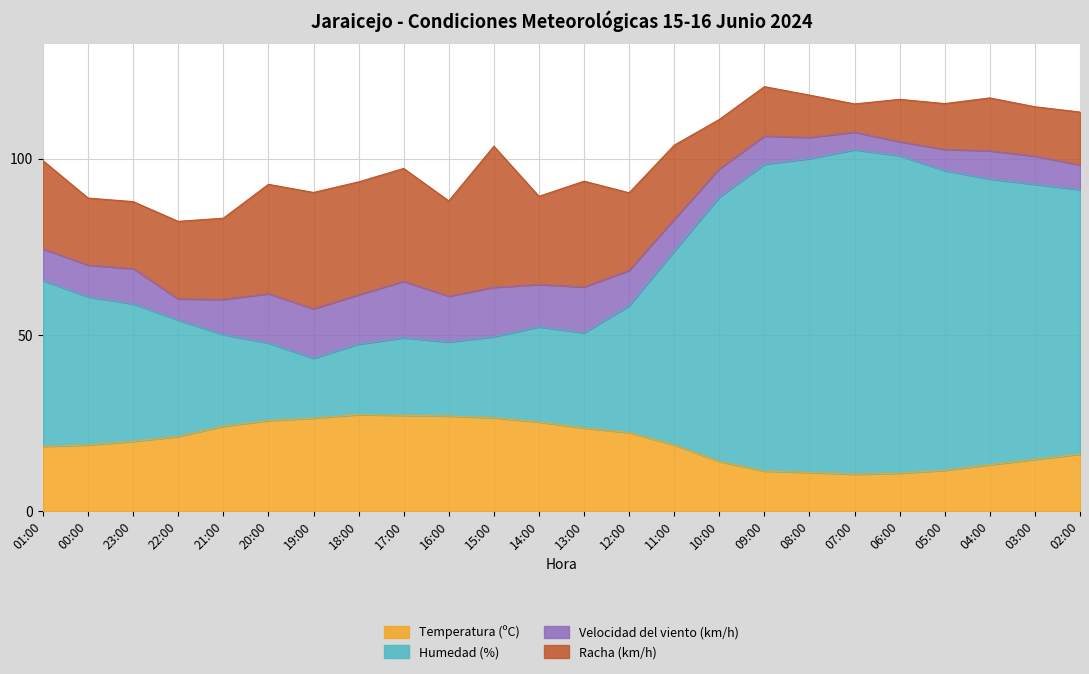

Does the chart display data point markers on the line(s)?

No